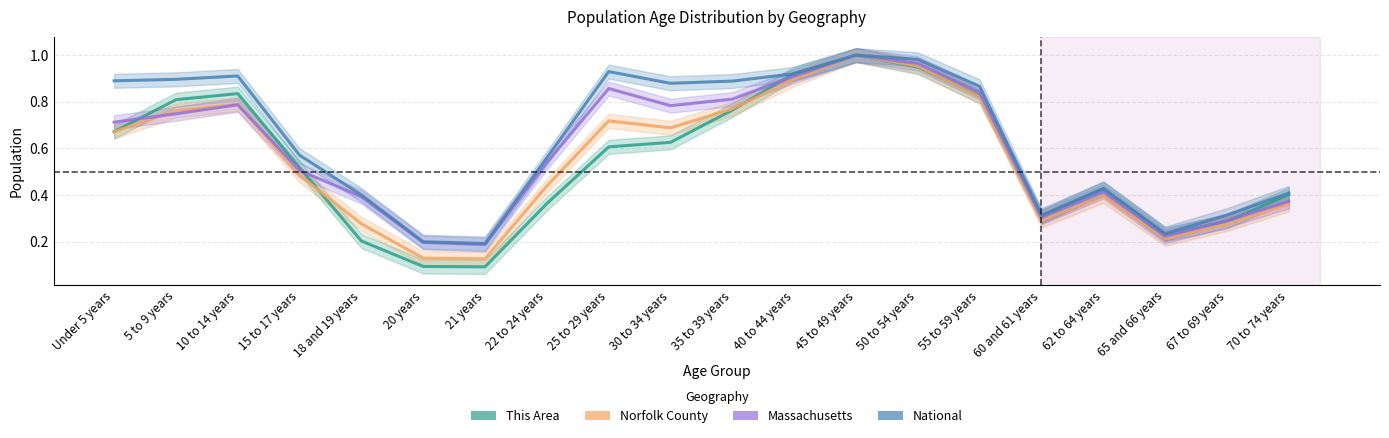

Reading left to right, transcribe all the data shown in this chart.

This Area: 0.7	0.8	0.8	0.5	0.2	0.1	0.1	0.4	0.6	0.6	0.8	0.9	1.0	0.9	0.8	0.3	0.4	0.2	0.3	0.4
Norfolk County: 0.7	0.8	0.8	0.5	0.3	0.1	0.1	0.4	0.7	0.7	0.8	0.9	1.0	1.0	0.8	0.3	0.4	0.2	0.3	0.4
Massachusetts: 0.7	0.7	0.8	0.5	0.4	0.2	0.2	0.5	0.9	0.8	0.8	0.9	1.0	1.0	0.8	0.3	0.4	0.2	0.3	0.4
National: 0.9	0.9	0.9	0.6	0.4	0.2	0.2	0.6	0.9	0.9	0.9	0.9	1.0	1.0	0.9	0.3	0.4	0.2	0.3	0.4